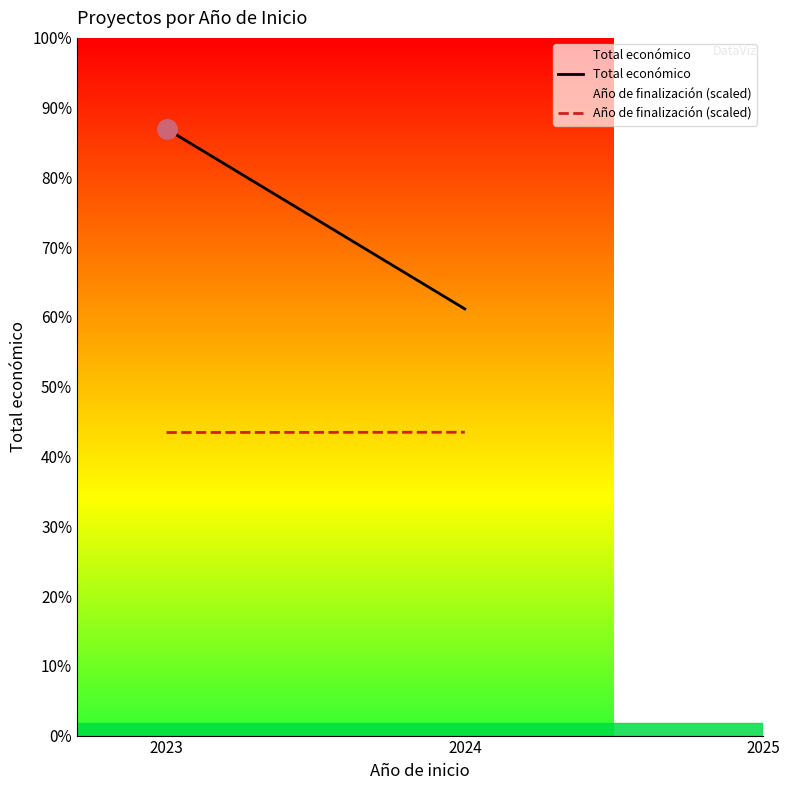

True or false: the data shows 428086 at 2023.

False